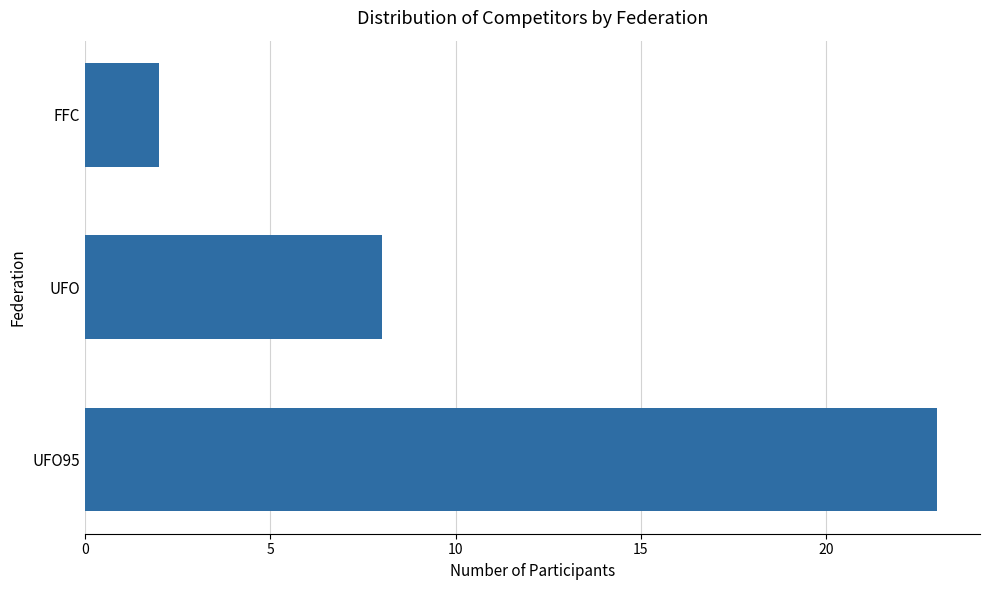

What is the sum of all values?

33